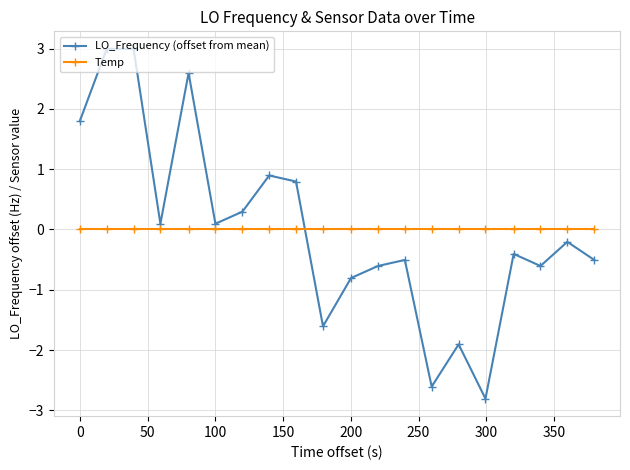

What is the value of the LO_Frequency (offset from mean) point at the 7th from the left?

0.3